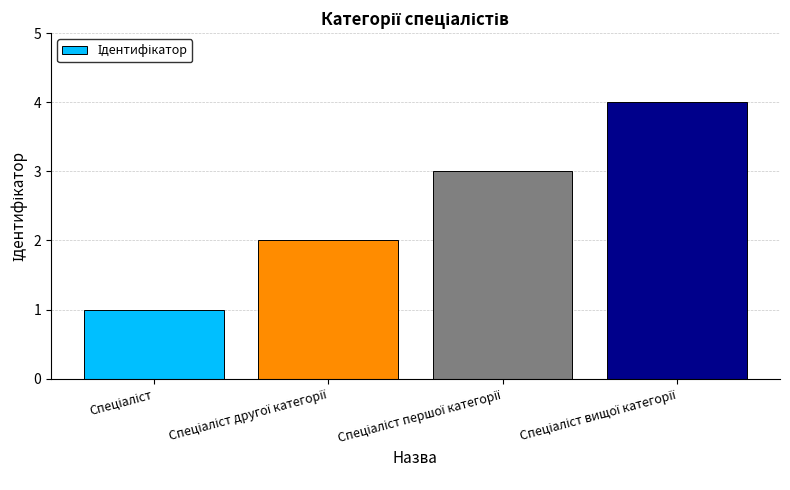

What is the greatest value displayed?

4